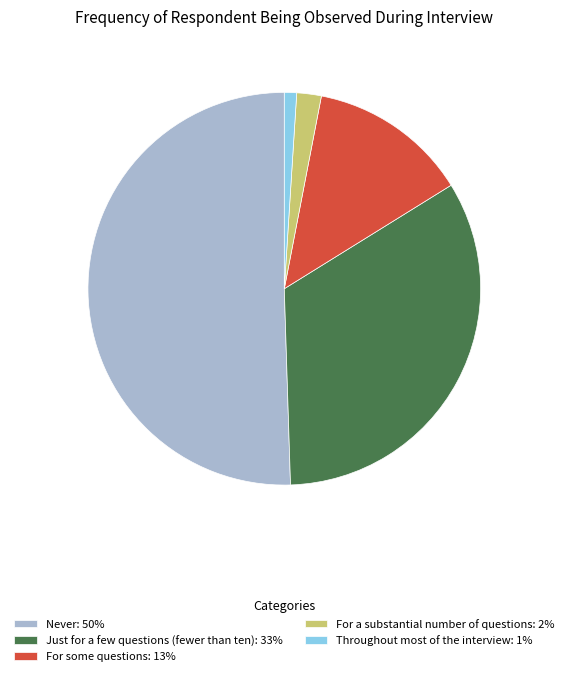

Is Just for a few questions (fewer than ten) the majority of the pie?

No